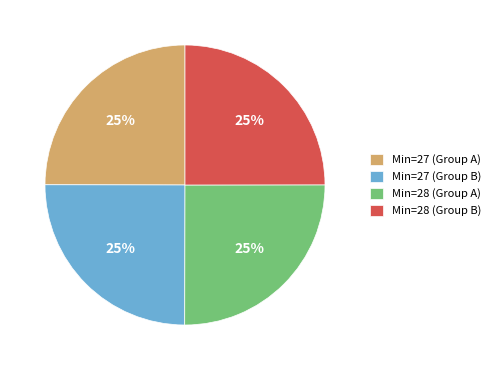

What is the ratio of the value at Min=28 (Group B) to the value at Min=27 (Group B)?

1.0